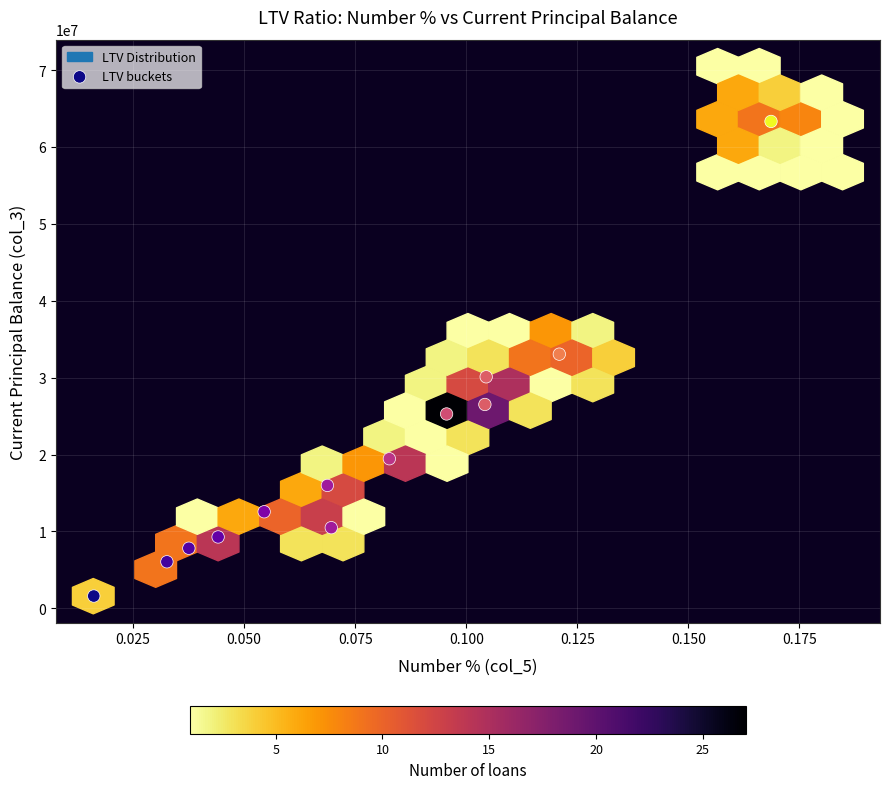

What is the range of Y values (max minus min)?

61725377.0